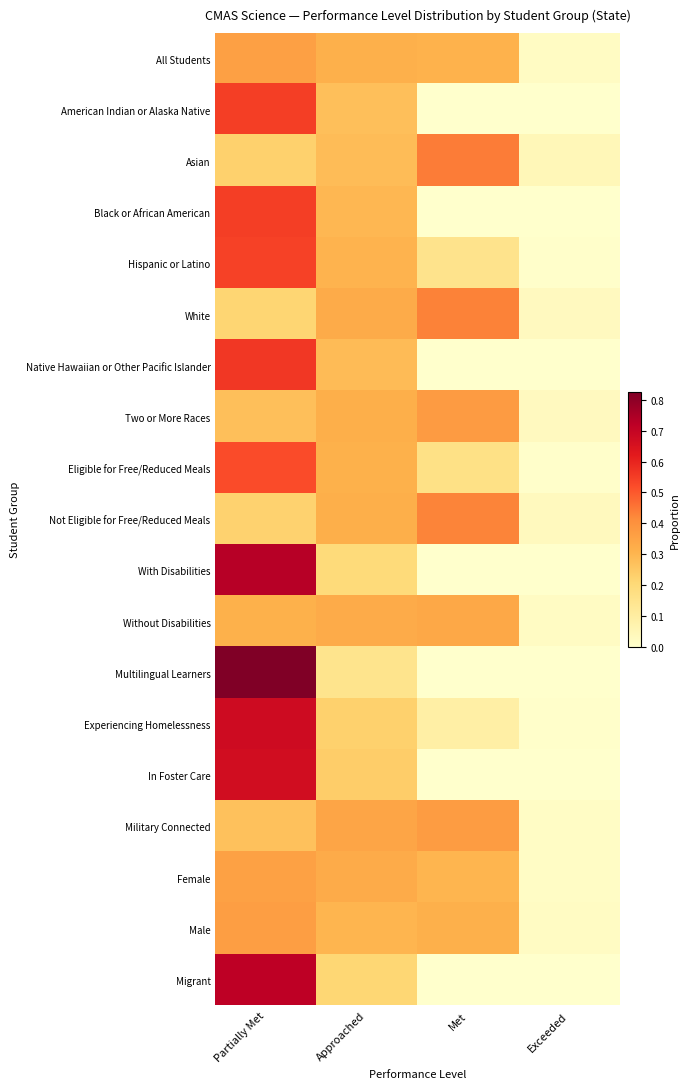

What is the difference between the highest and lowest values at Partially Met?

0.6